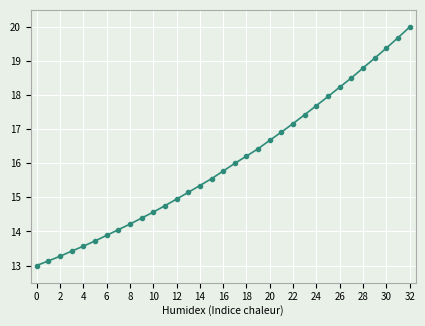

What is the difference between the second highest and minimum values?

6.7